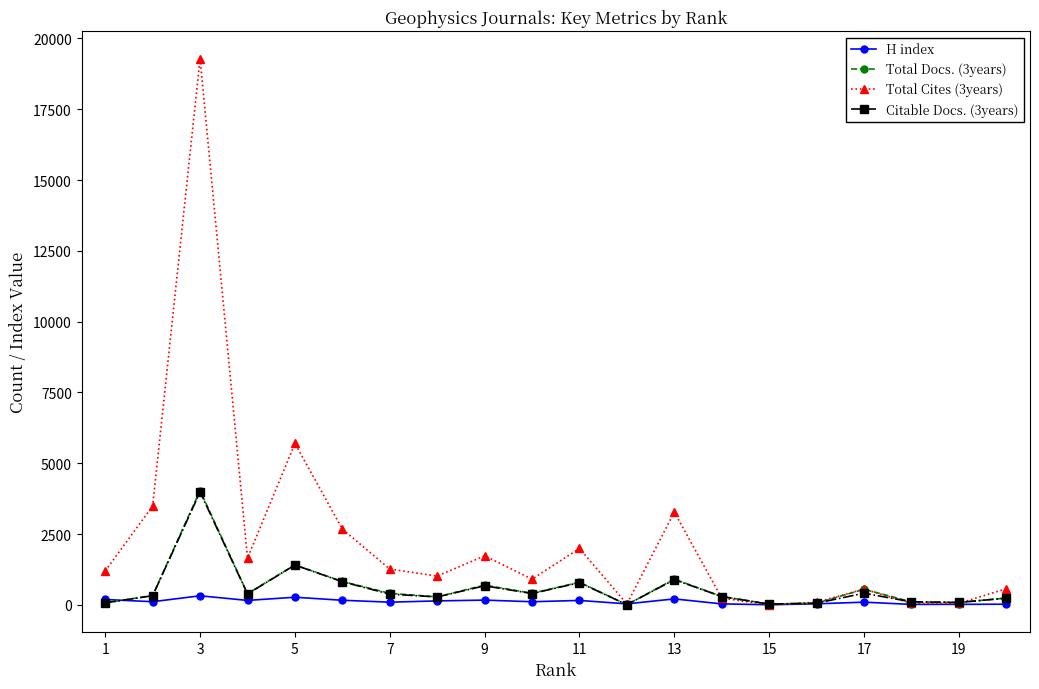

Which series has the largest total across all categories?

Total Cites (3years)